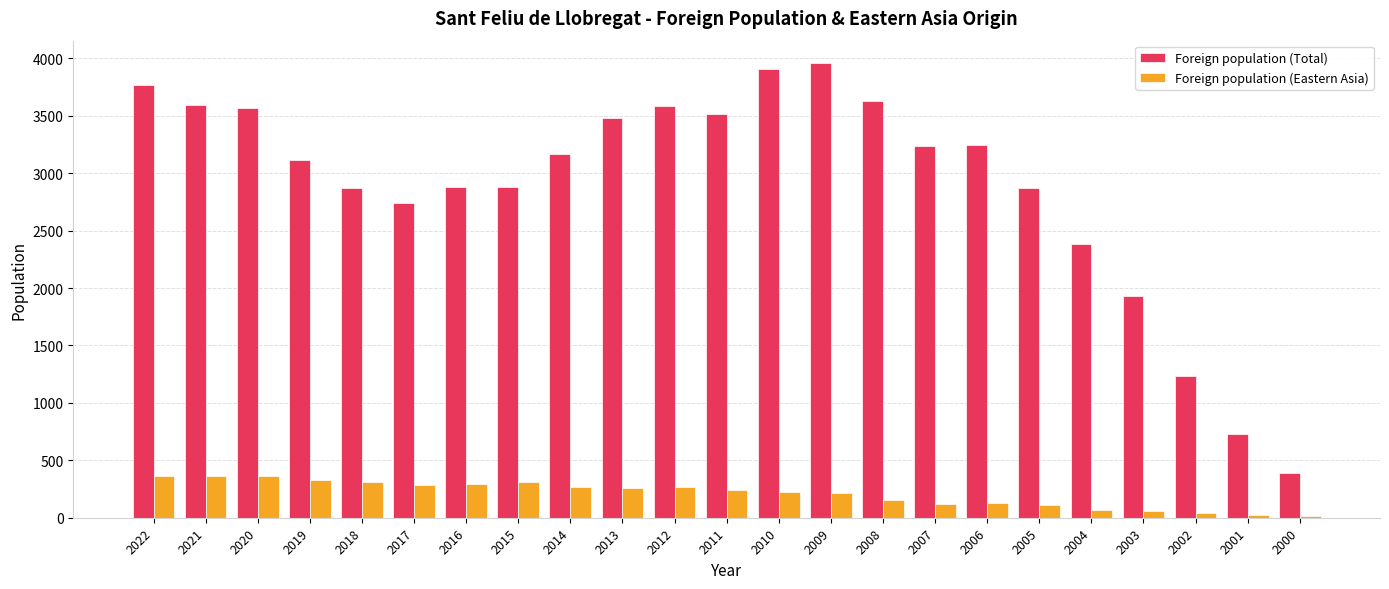

At how many categories does at least one series exceed 252?

23